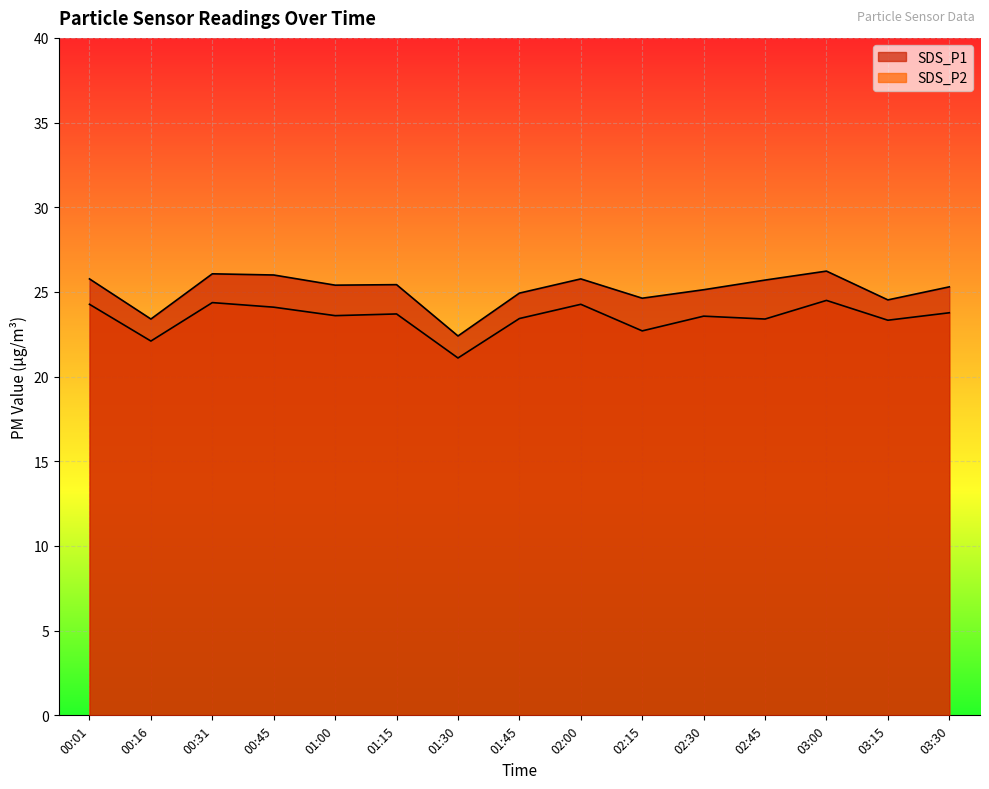

List the series in order of their overall mean, lowest first.

SDS_P2, SDS_P1